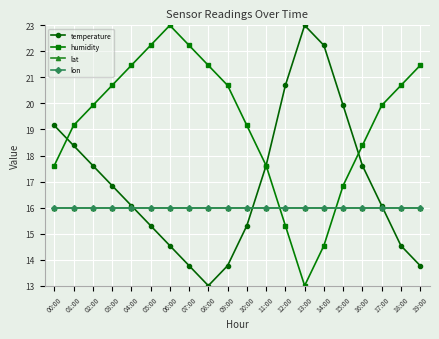

The temperature series shows 5.0 at 09:00. True or false?

False